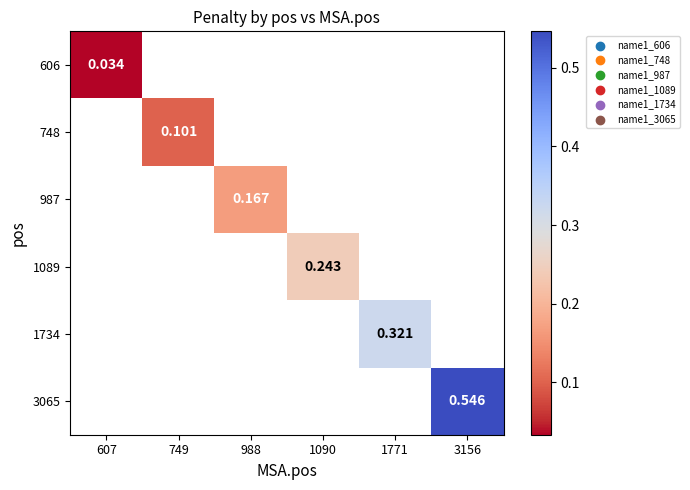

The 748 series shows 0.1 at 749. True or false?

True